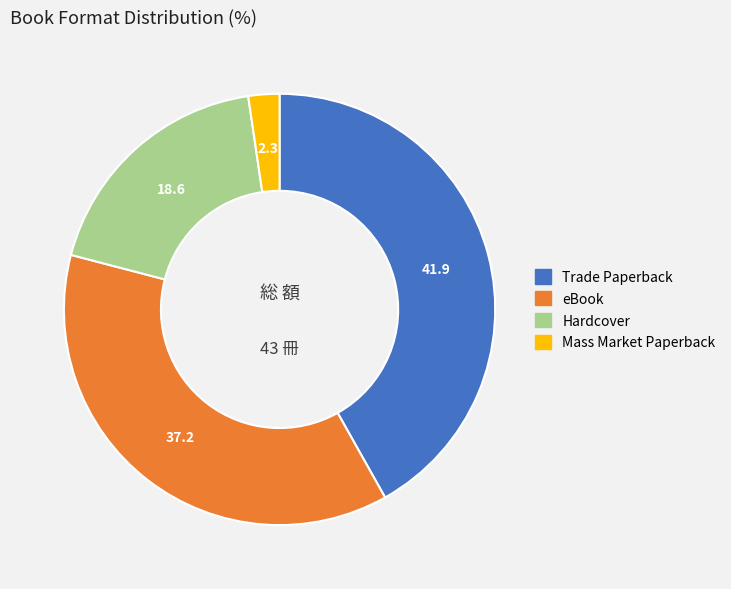

Is the sum of Mass Market Paperback and Trade Paperback greater than half?

No